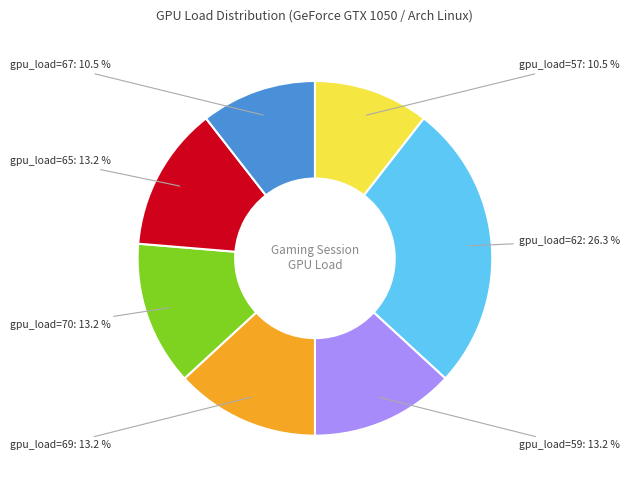

Which slice is the largest?

gpu_load=62